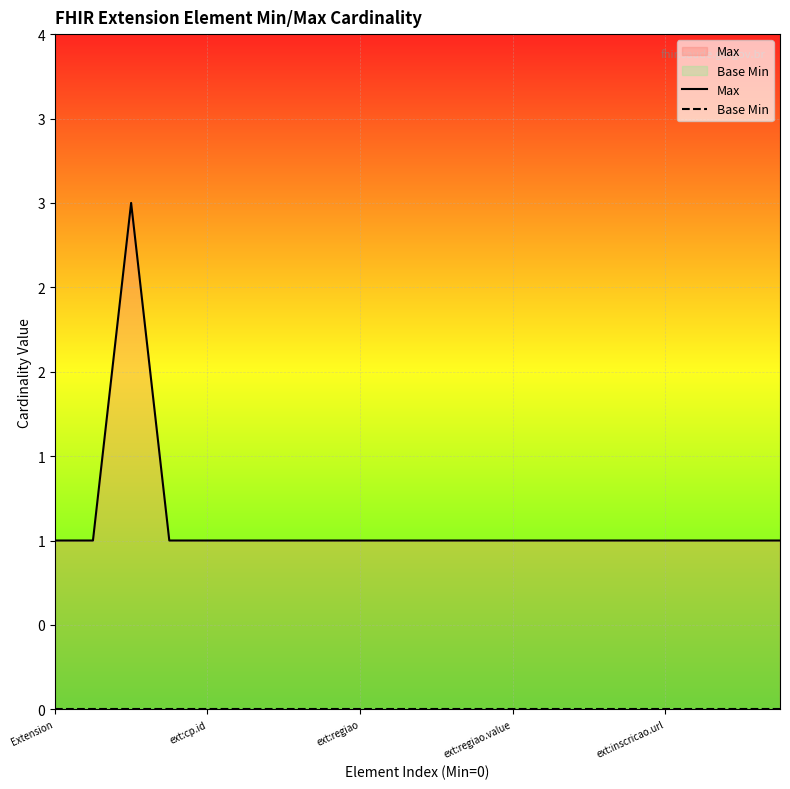

What is the label of the 1st point from the right?

19